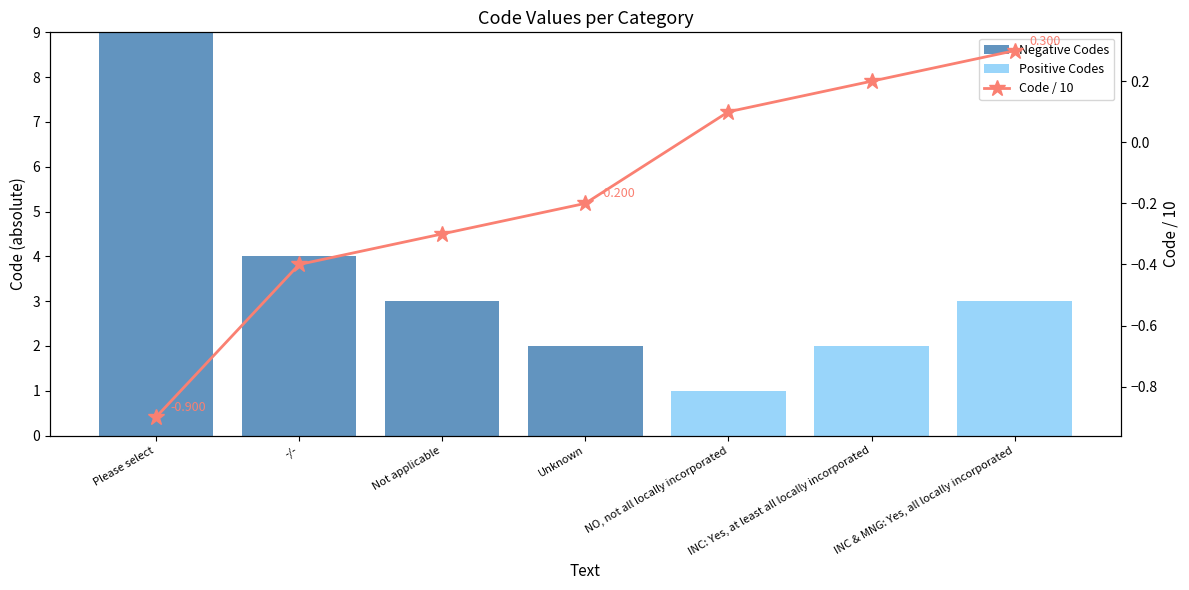

What is the spread (max minus min) of values at NO, not all locally incorporated?

1.0